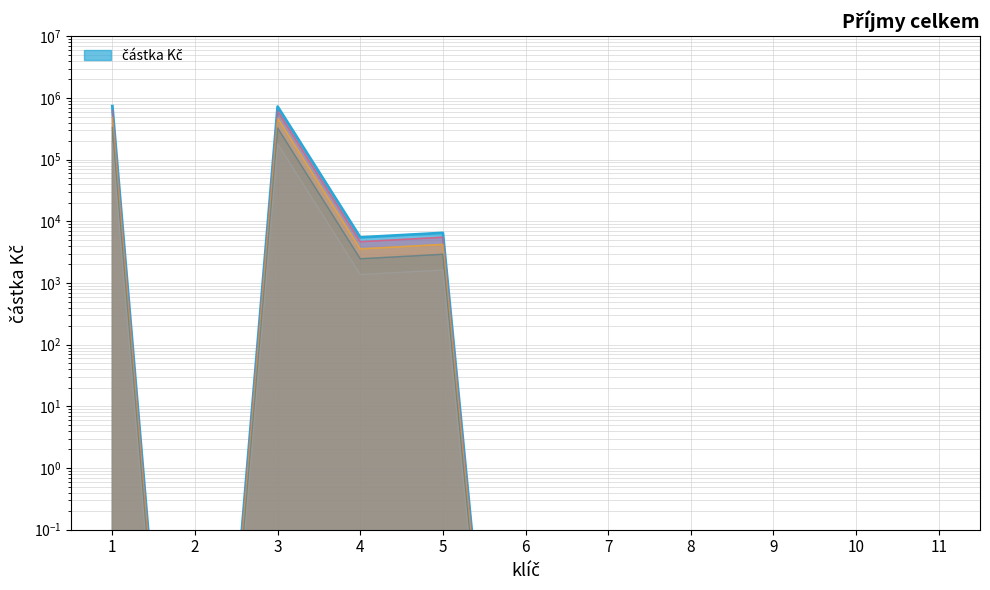

Rank the categories by value from highest to lowest.

1, 3, 5, 4, 2, 6, 7, 8, 9, 10, 11